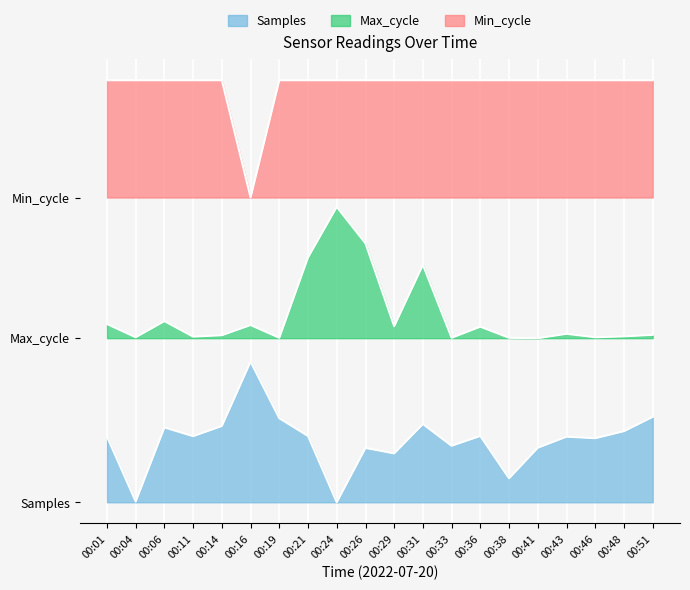

How many distinct data groups are displayed?

3